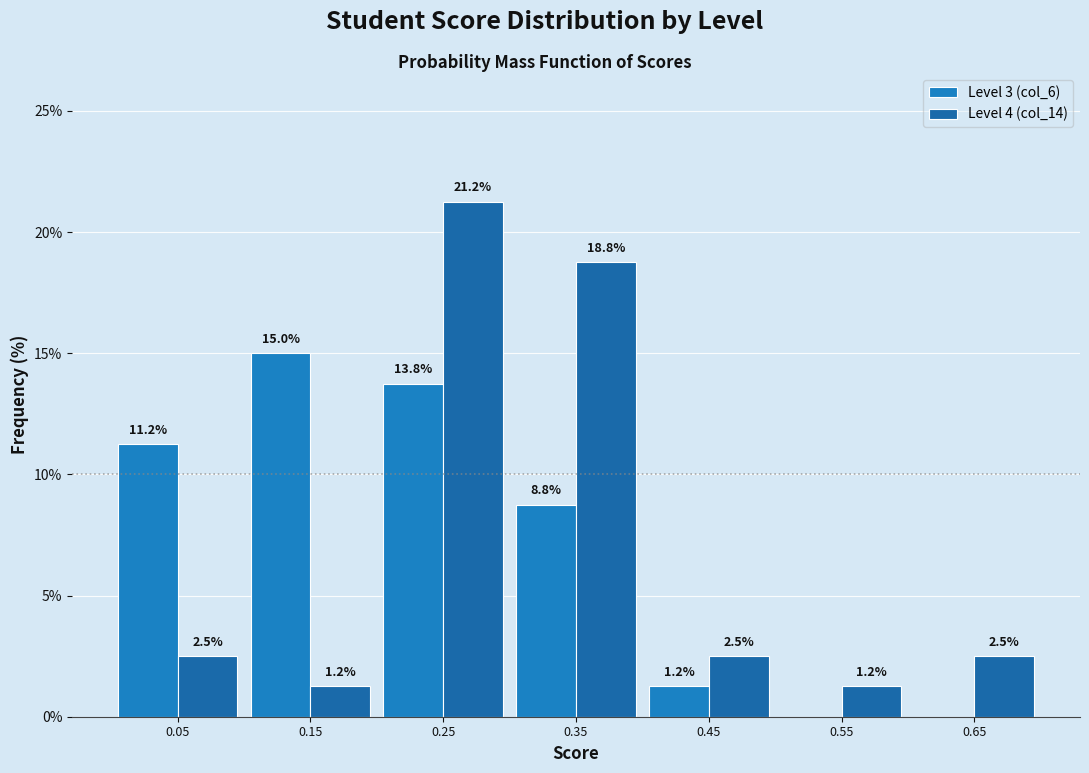

In the Level 4 (col_14) series, which range on the x-axis has the tallest bar?

0.2 to 0.3